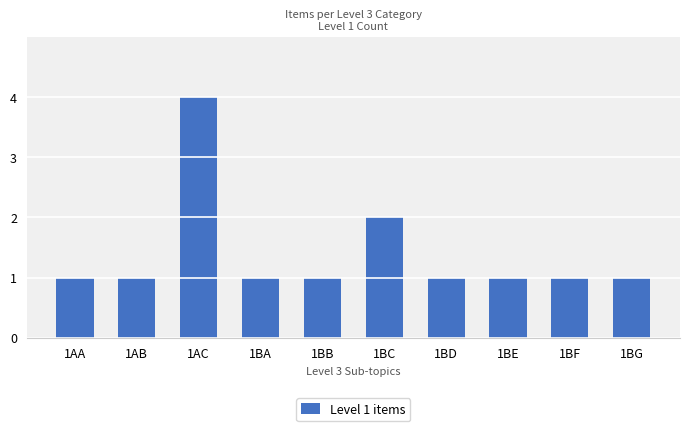

Which has a higher value, 1BE or 1AC?

1AC